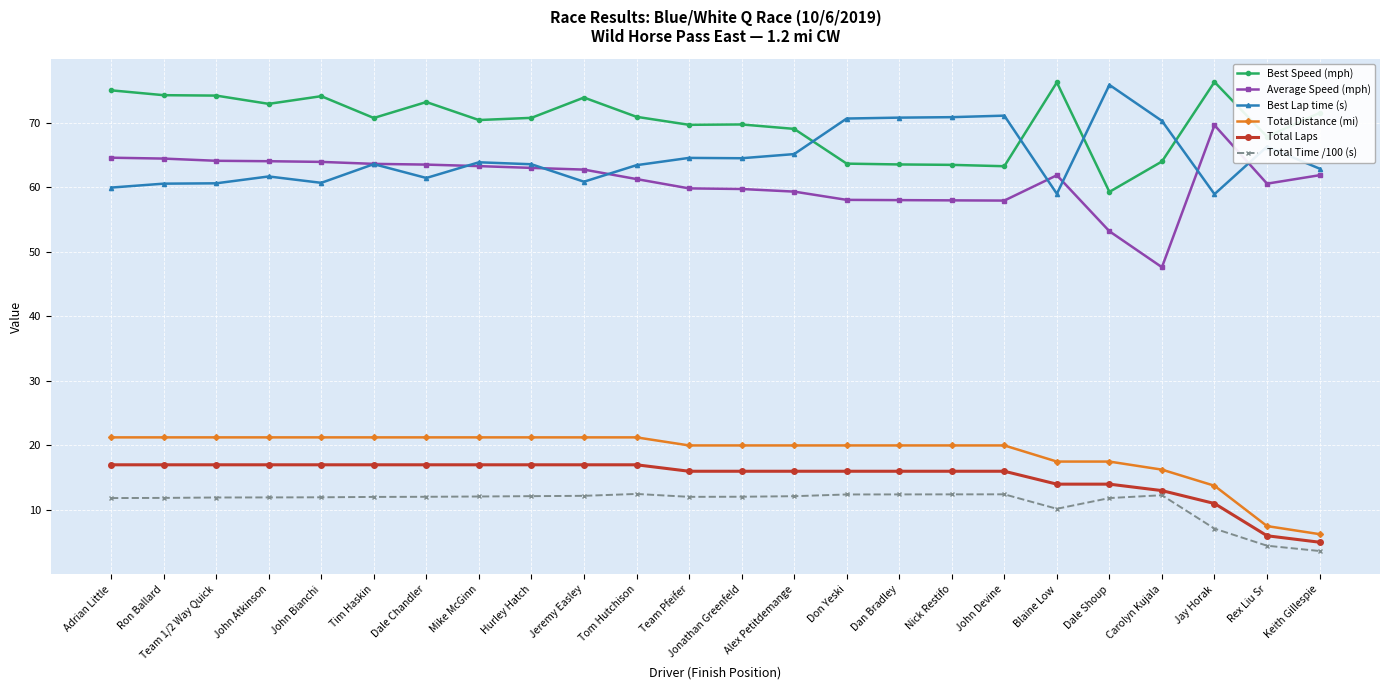

What is the difference between the highest and lowest values at Keith Gillespie?

67.9